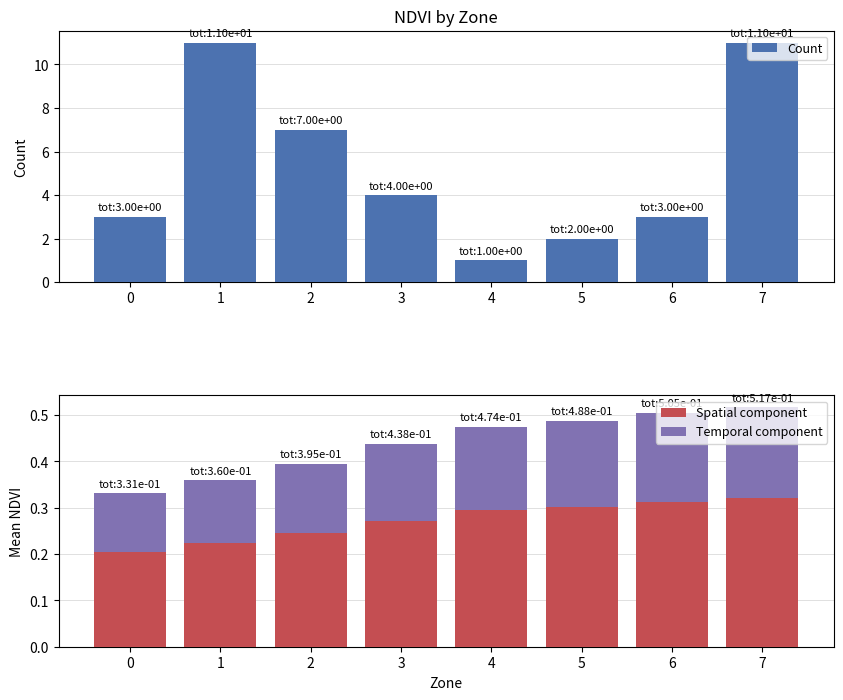

Which has a higher value, 3 or 4?

3